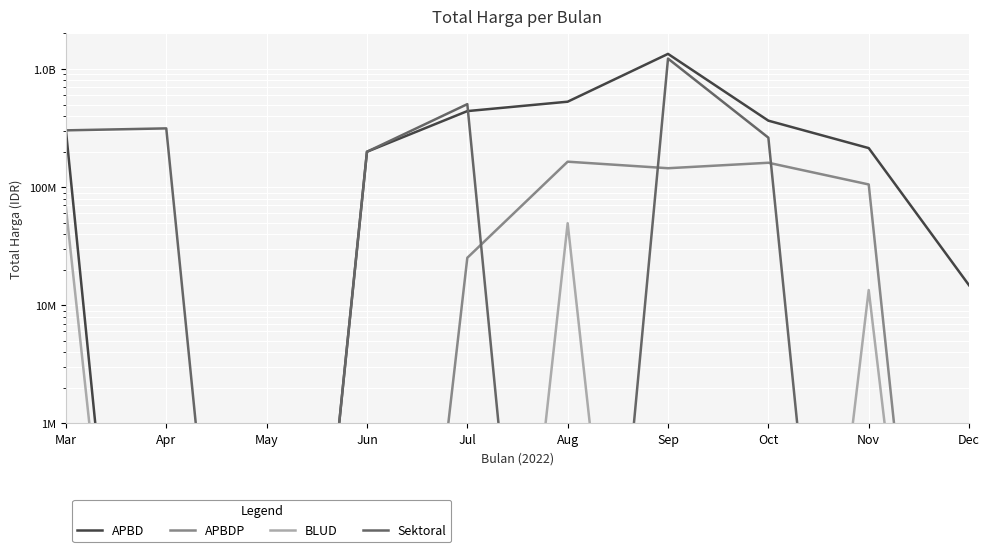

What is the sum of all Sektoral values?

2806313659